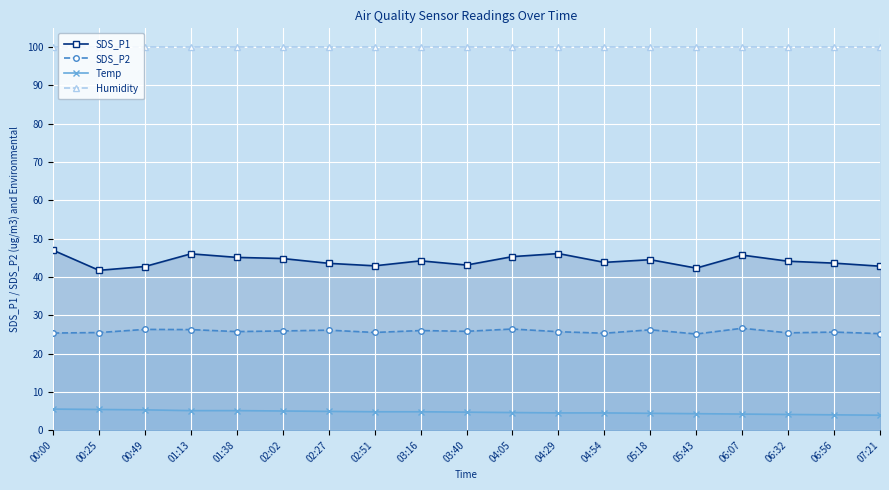

The value of SDS_P2 at 07:21 is 25.2. True or false?

True